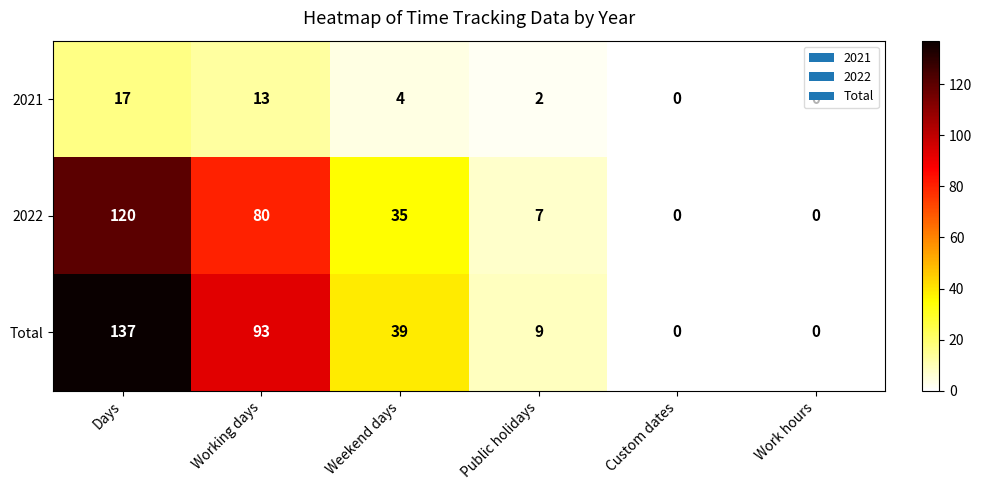

Which series has the largest total across all categories?

Total